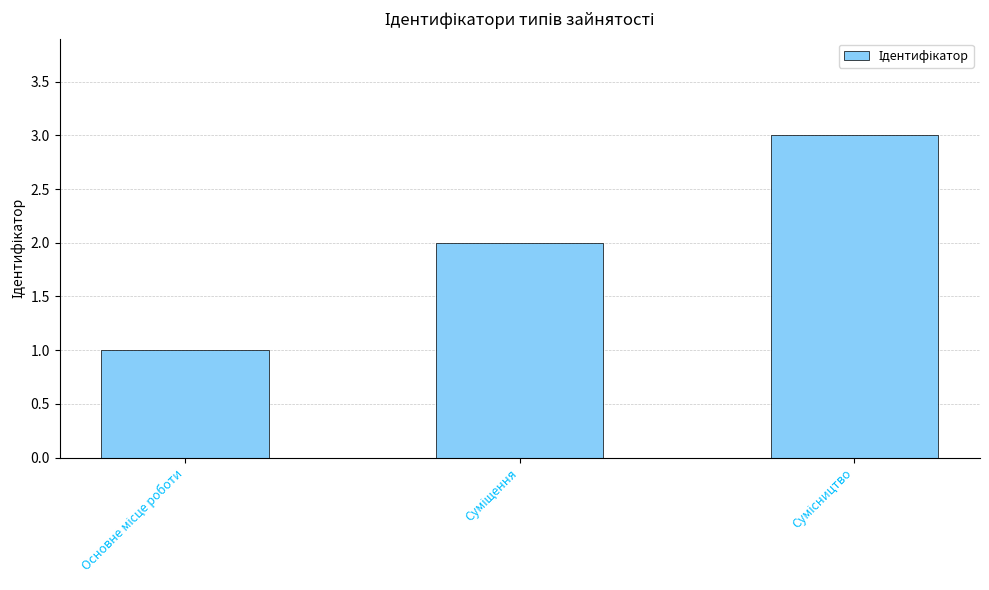

What is the sum of all values?

6